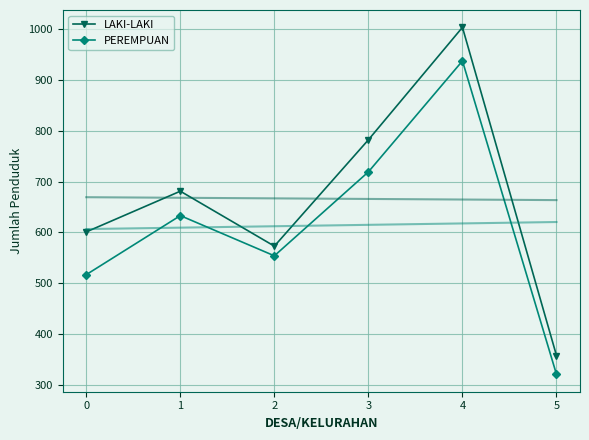

True or false: LAKI-LAKI has a value of 863 at 2.

False